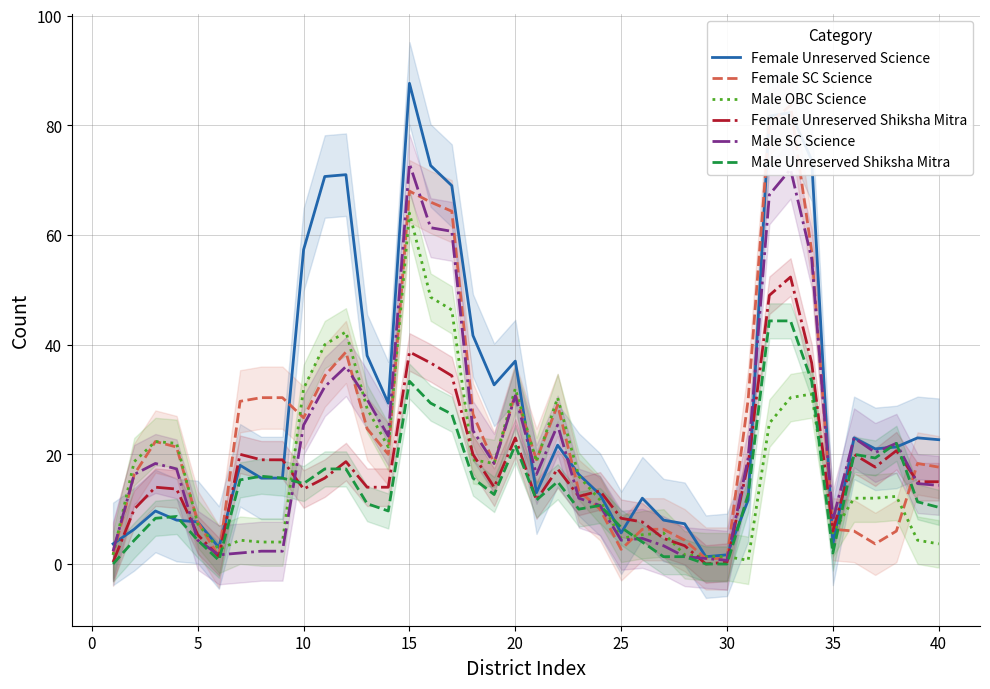

How many categories are shown in the chart?

40